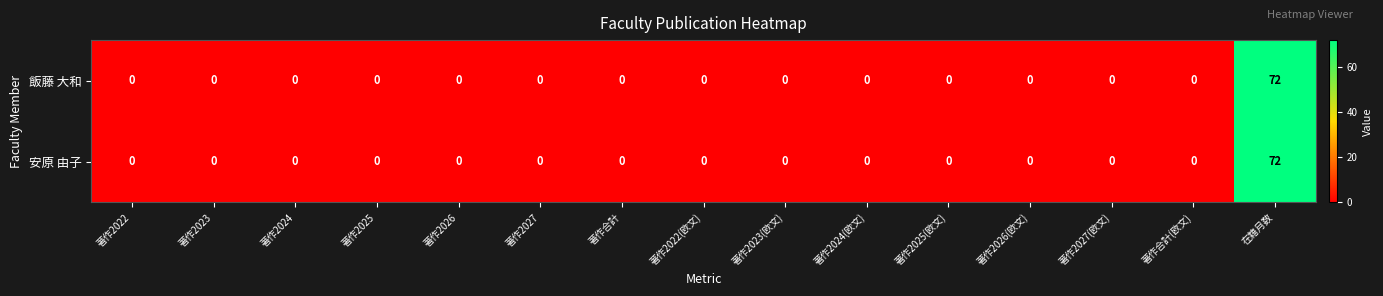

Count the number of data series in this chart.

2